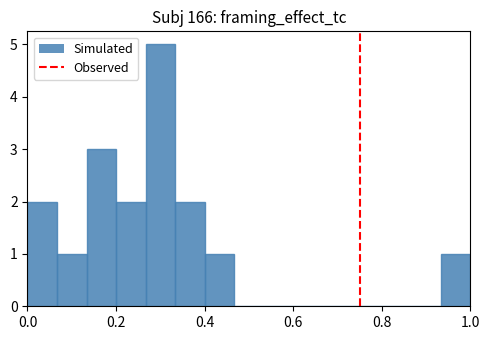

Around what value on the x-axis is the tallest bar? Give the approximate position of its centre, as read against the axis.

0.30